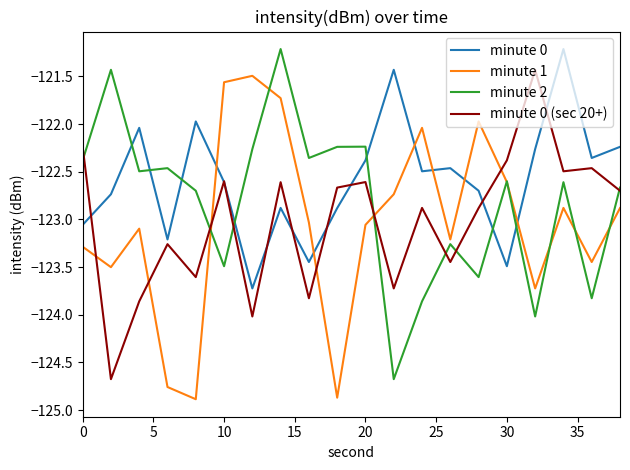

How many intersections are there between minute 2 and minute 0?

7